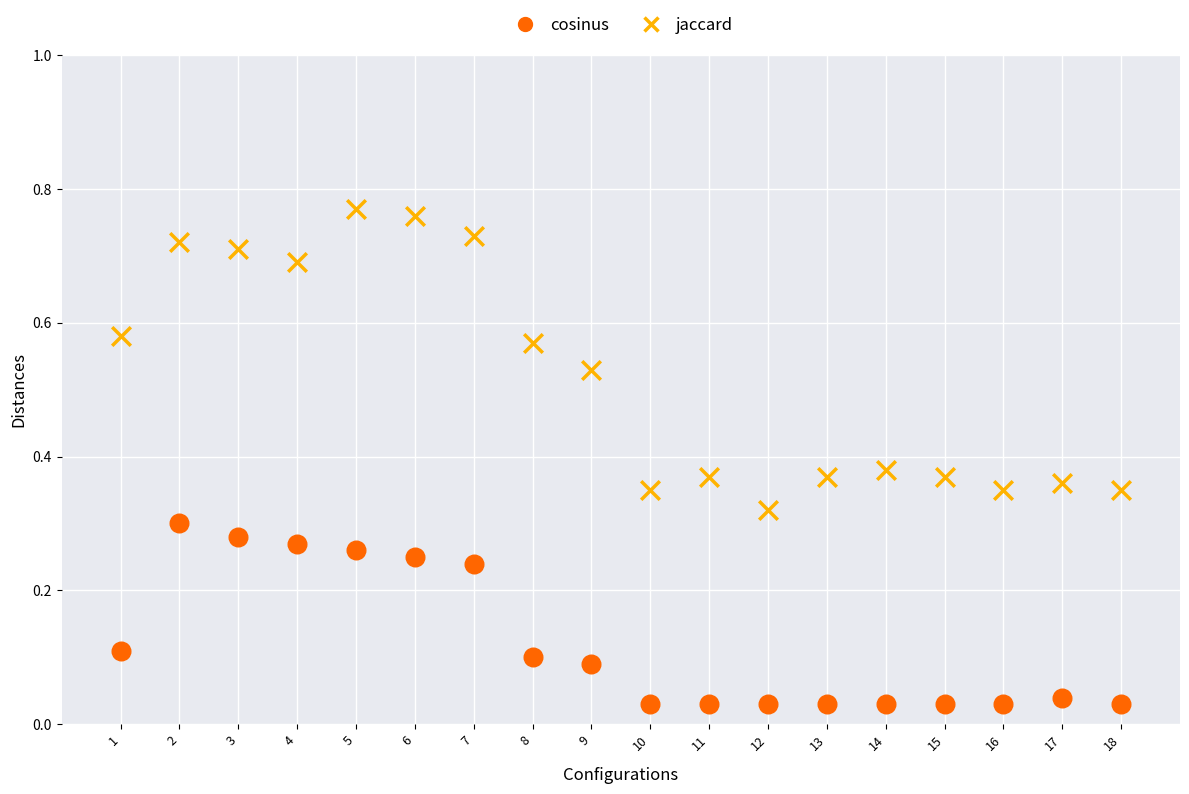

Across all data points, what is the range of X values (max minus min)?

17.0